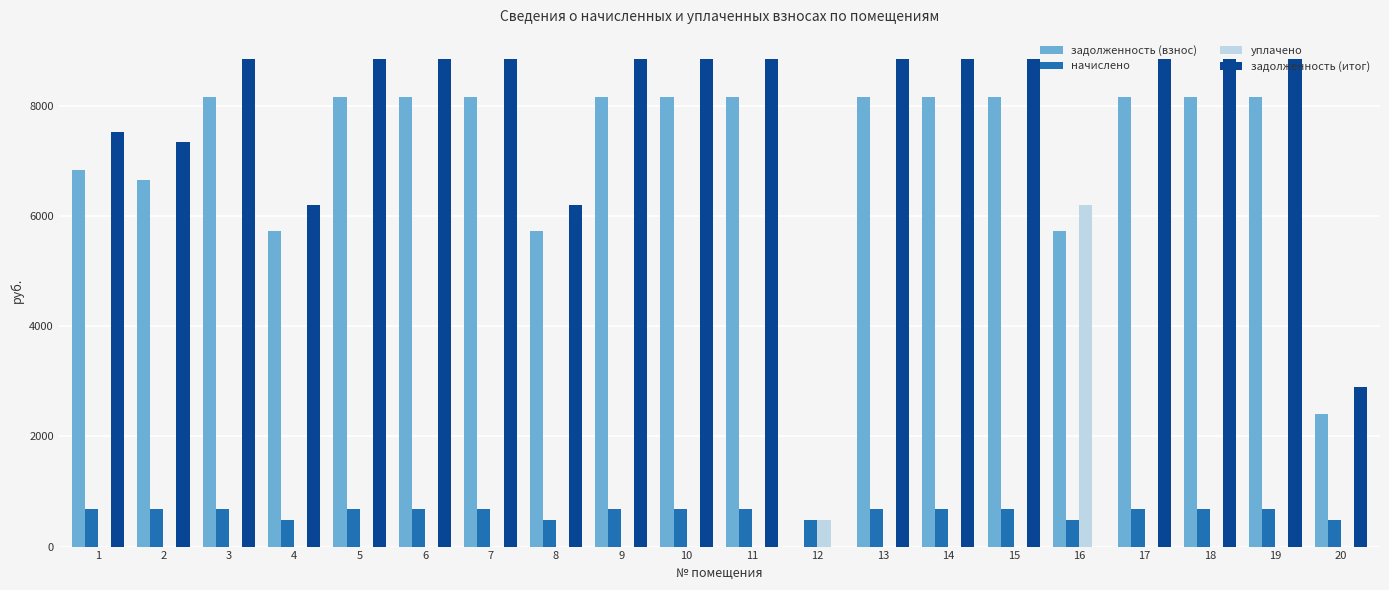

The value of задолженность (взнос) at 19 is 13230.8. True or false?

False